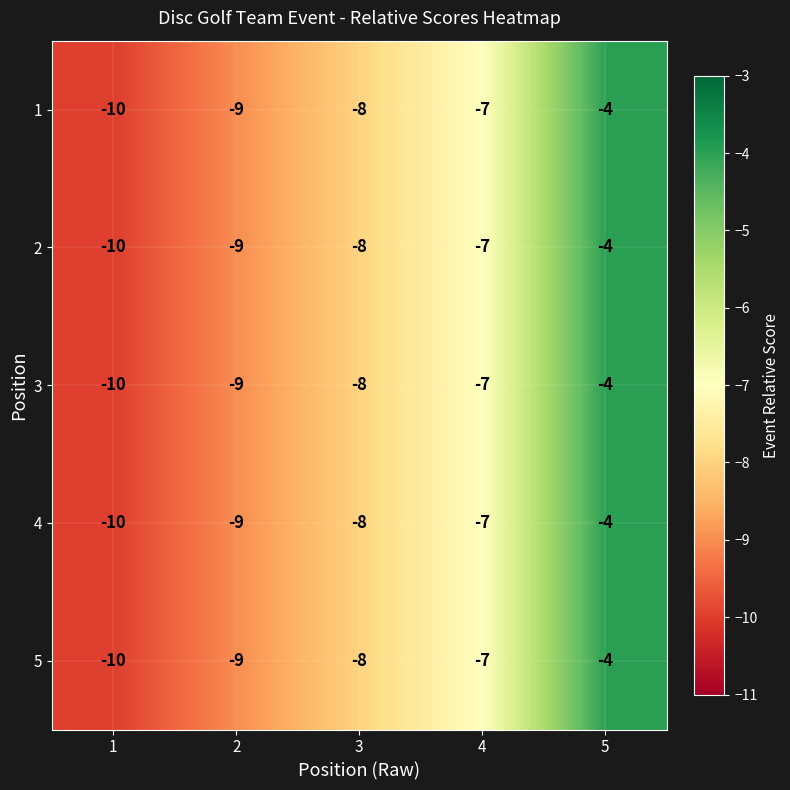

How many 5 values are between -9 and -7?

3